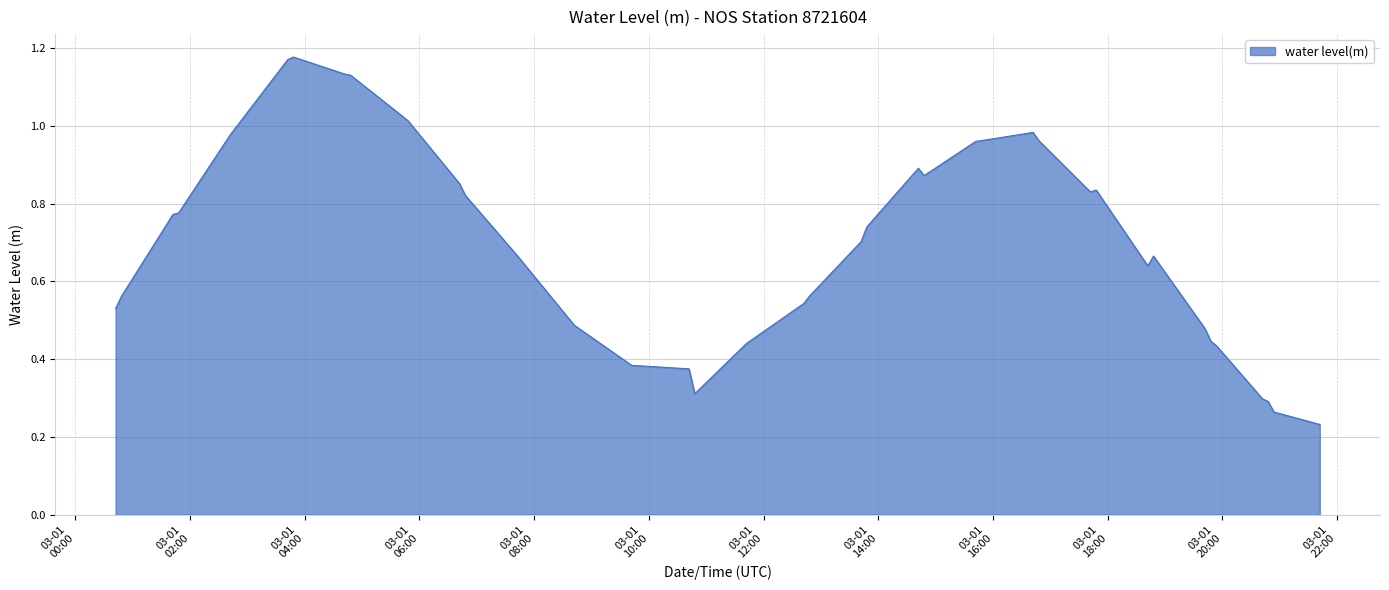

How many lines are shown in the chart?

1